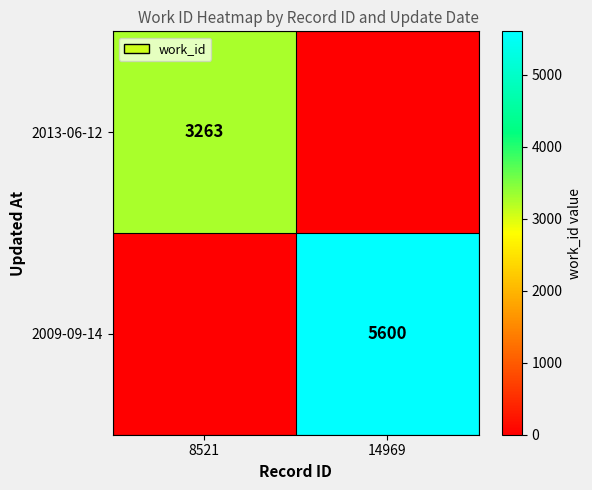

Is the value of 2013-06-12 at 8521 greater than the value of 2009-09-14 at 14969?

No